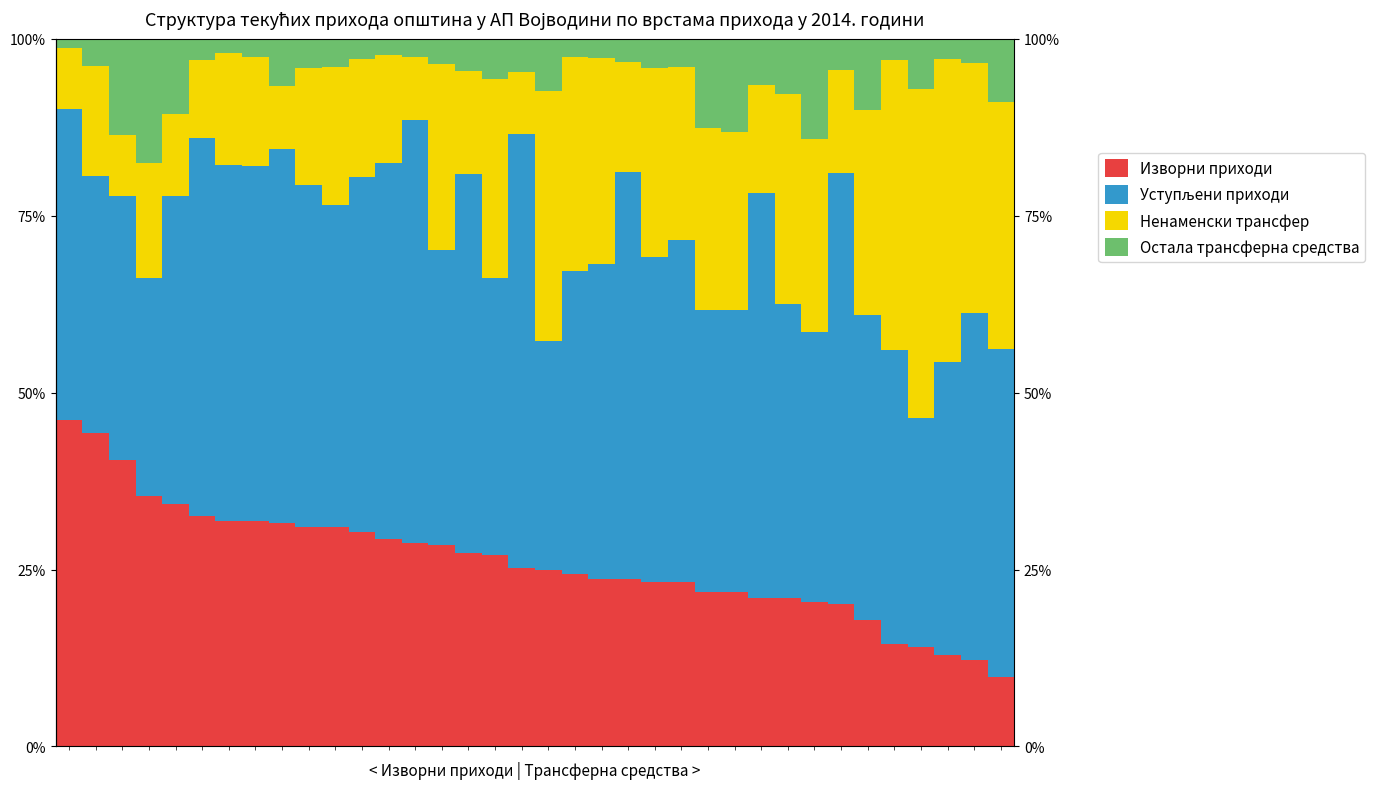

Rank the categories by Изворни приходи value from lowest to highest.

35, 34, 33, 32, 31, 30, 29, 28, 27, 26, 25, 24, 23, 22, 21, 20, 19, 18, 17, 16, 15, 14, 13, 12, 11, 10, 9, 8, 7, 6, 5, 4, 3, 2, 1, 0